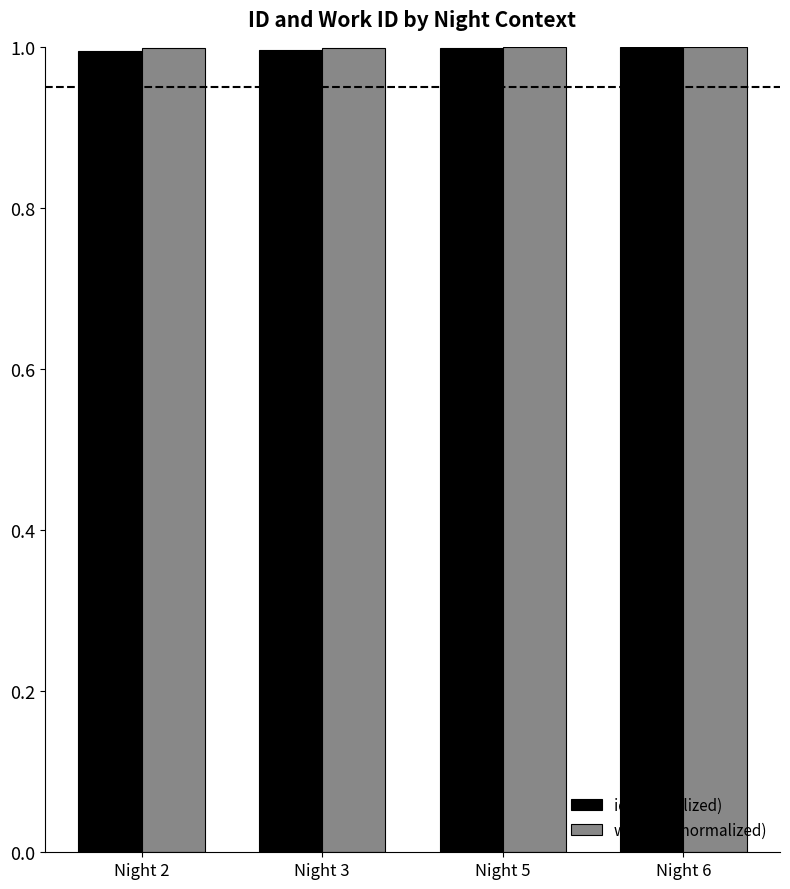

True or false: id (normalized) has a value of 1.6 at Night 6.

False